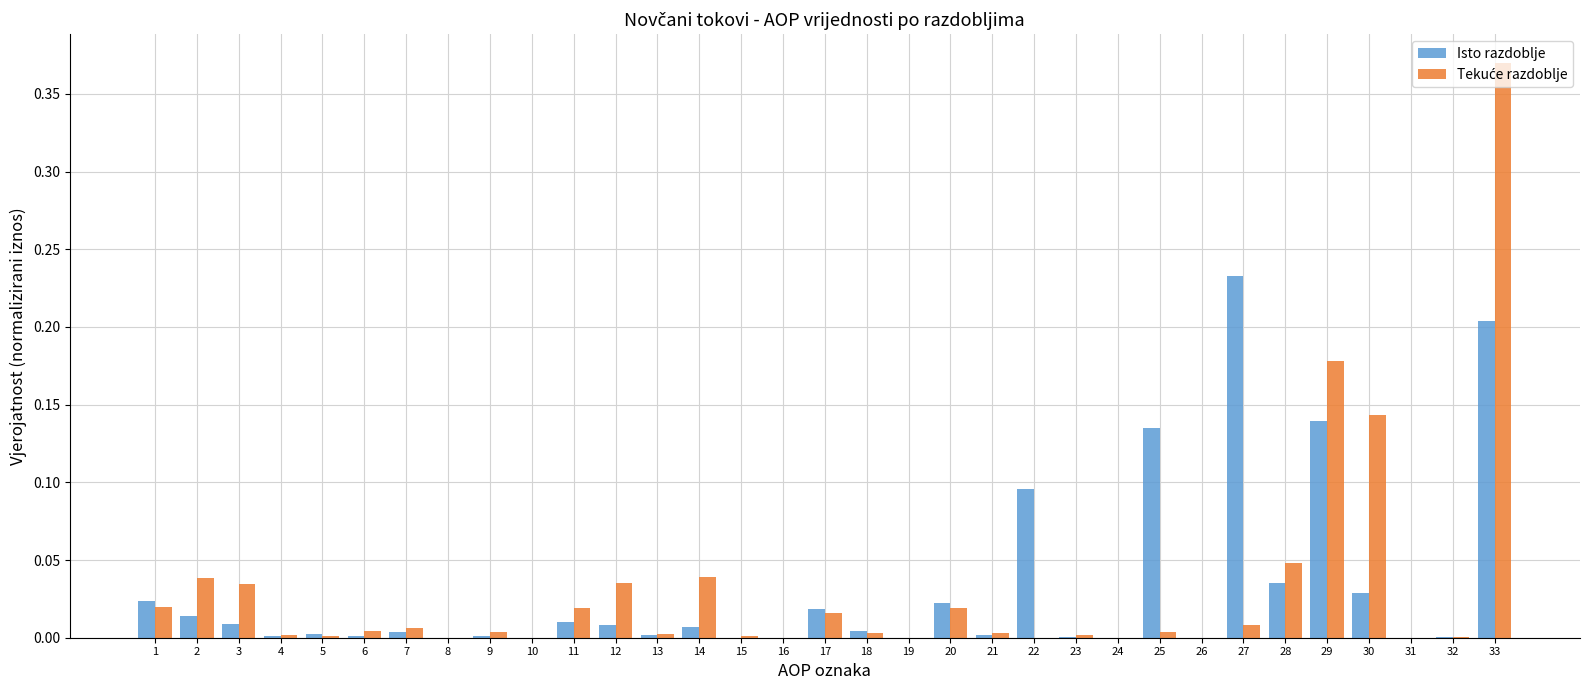

Which label corresponds to the largest value in the chart?

33